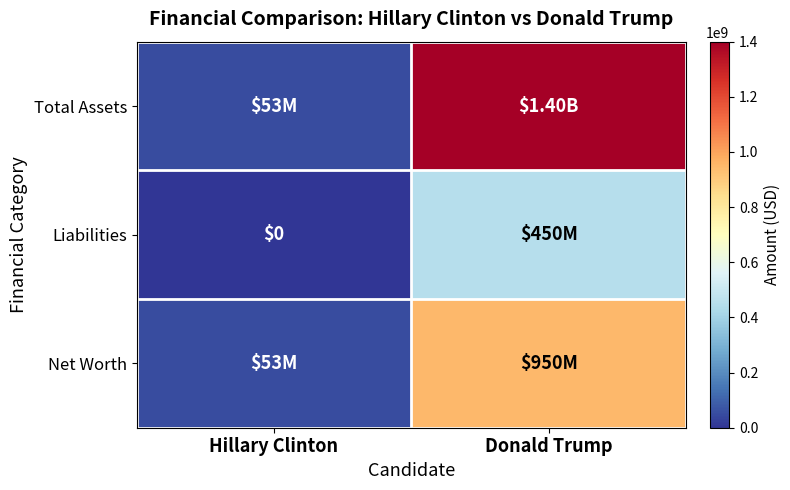

Is the value of Total Assets at Donald Trump greater than the value of Net Worth at Donald Trump?

Yes